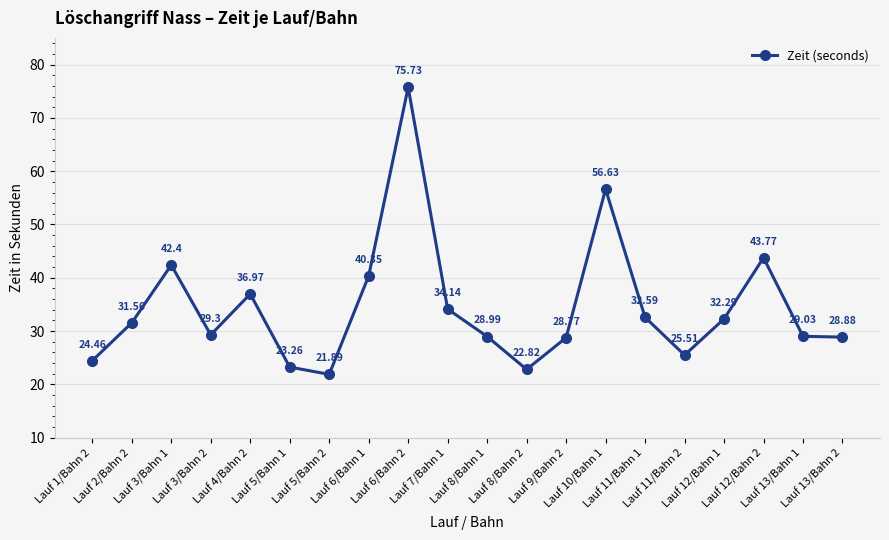

List the labels in order of value, smallest first.

Lauf 5/Bahn 2, Lauf 8/Bahn 2, Lauf 5/Bahn 1, Lauf 1/Bahn 2, Lauf 11/Bahn 2, Lauf 9/Bahn 2, Lauf 13/Bahn 2, Lauf 8/Bahn 1, Lauf 13/Bahn 1, Lauf 3/Bahn 2, Lauf 2/Bahn 2, Lauf 12/Bahn 1, Lauf 11/Bahn 1, Lauf 7/Bahn 1, Lauf 4/Bahn 2, Lauf 6/Bahn 1, Lauf 3/Bahn 1, Lauf 12/Bahn 2, Lauf 10/Bahn 1, Lauf 6/Bahn 2